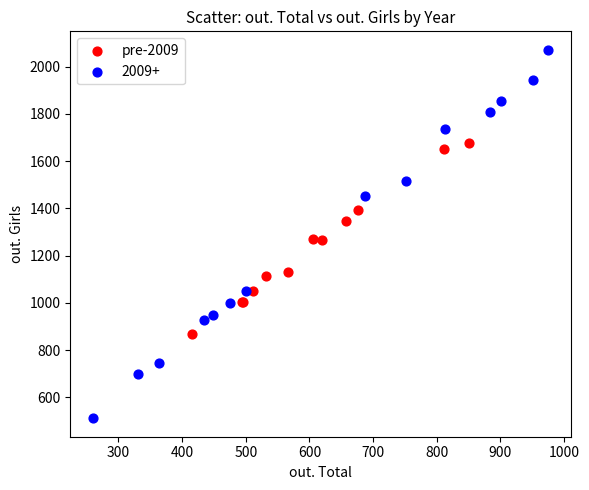

Which series has the widest spread of Y values?

2009+